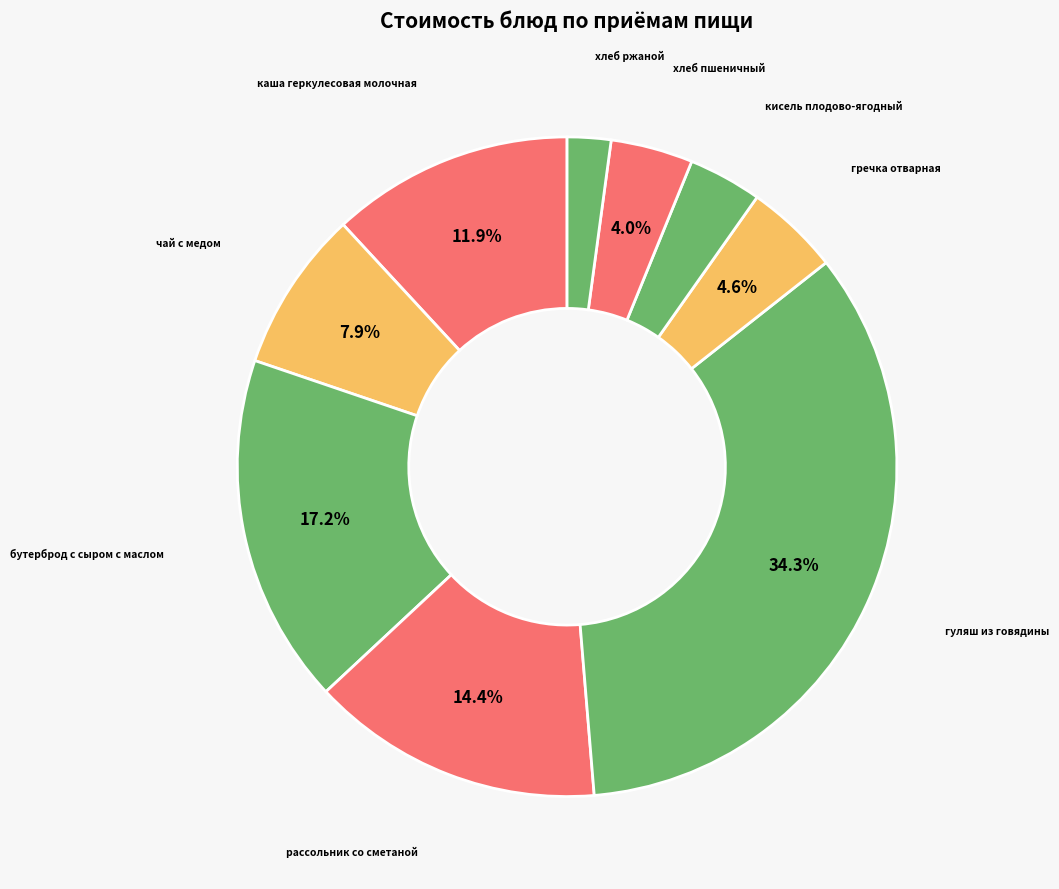

Is it true that бутерброд с сыром с маслом is 17% of the pie?

True